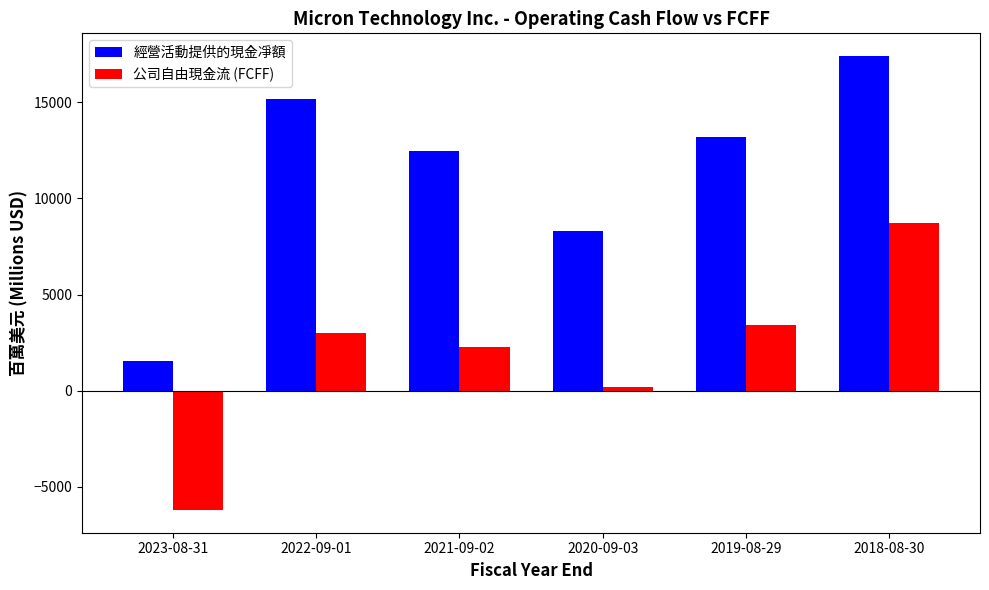

What are all the series names shown in the legend?

經營活動提供的現金凈額, 公司自由現金流 (FCFF)